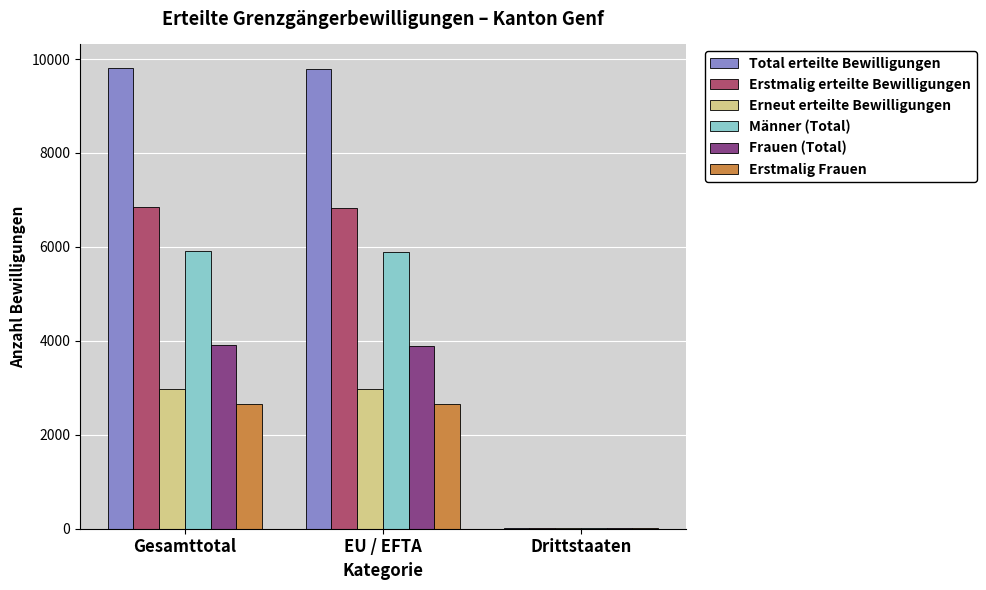

The Männer (Total) series shows 5899 at EU / EFTA. True or false?

True